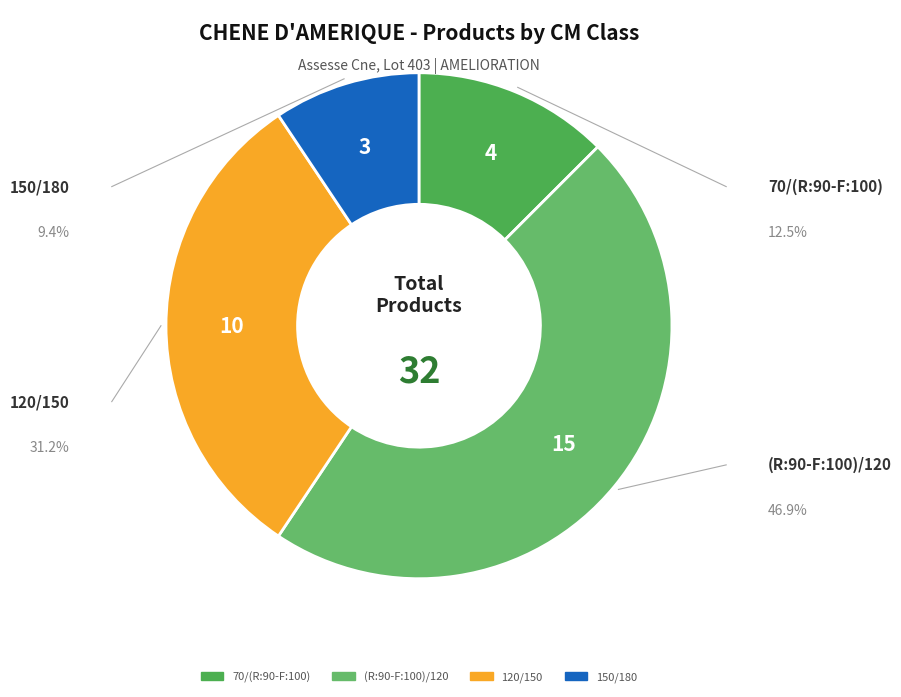

Does any single category account for the majority?

No